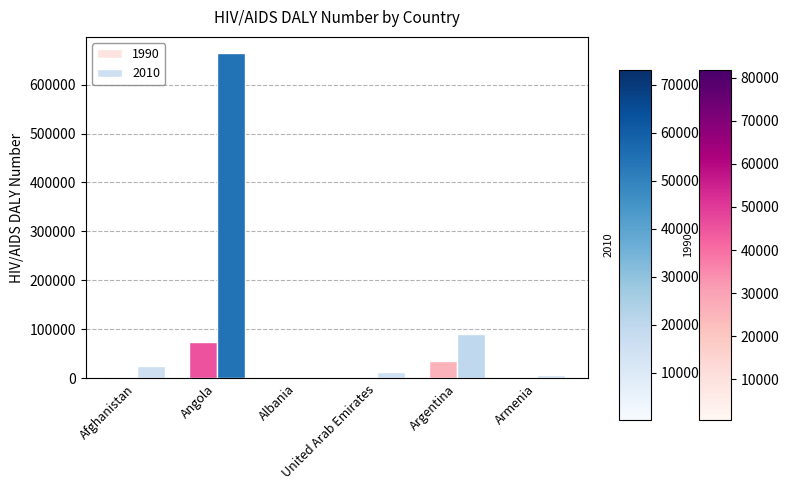

What is the highest value of the 1990 series?

74356.6